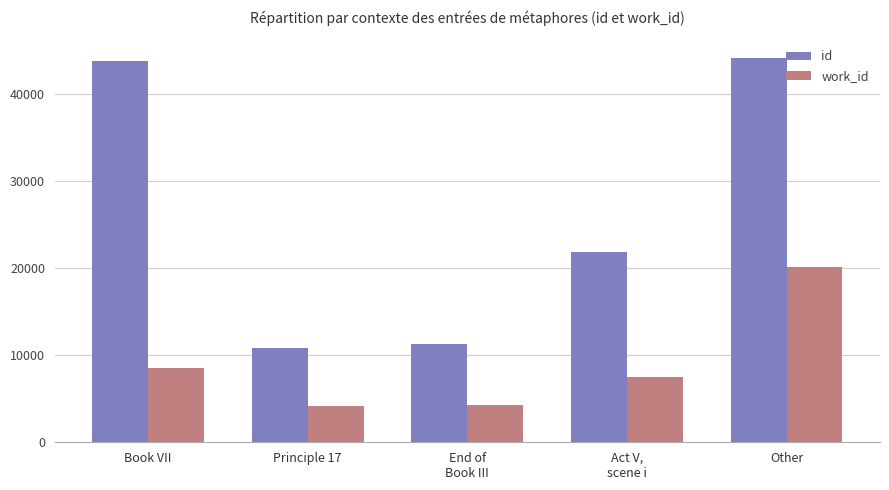

List the series in order of their peak value, highest first.

id, work_id